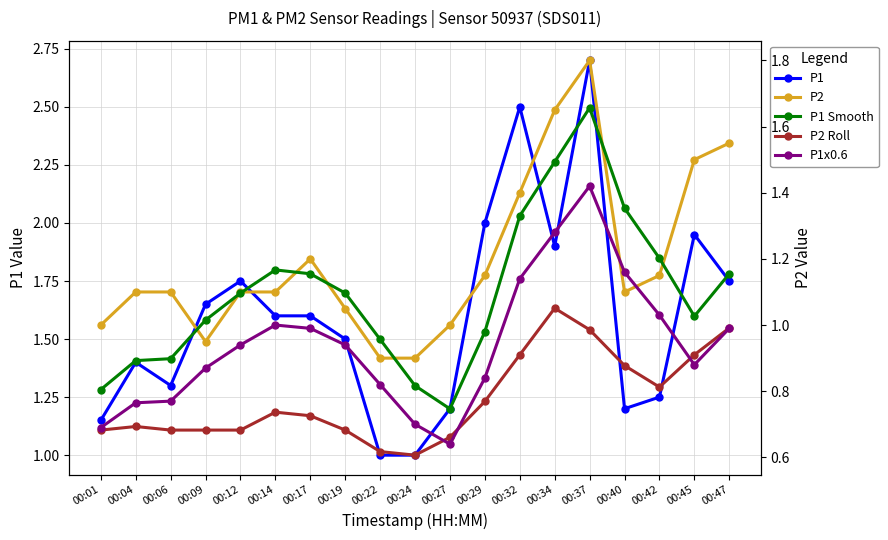

Which series changed the most between 00:19 and 00:45?

P1